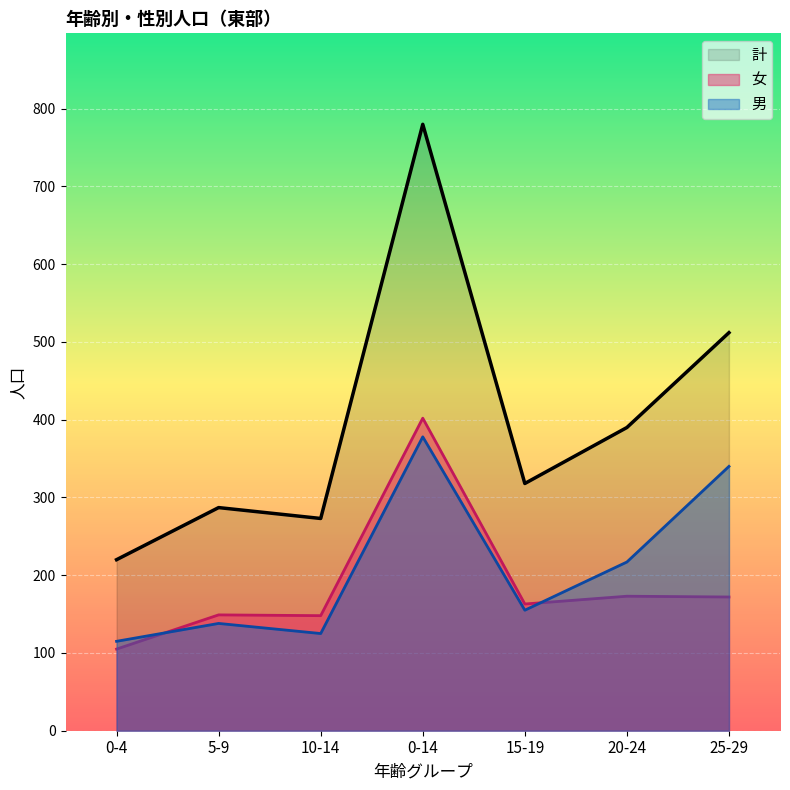

How many interior local valleys does the 男 series have?

2